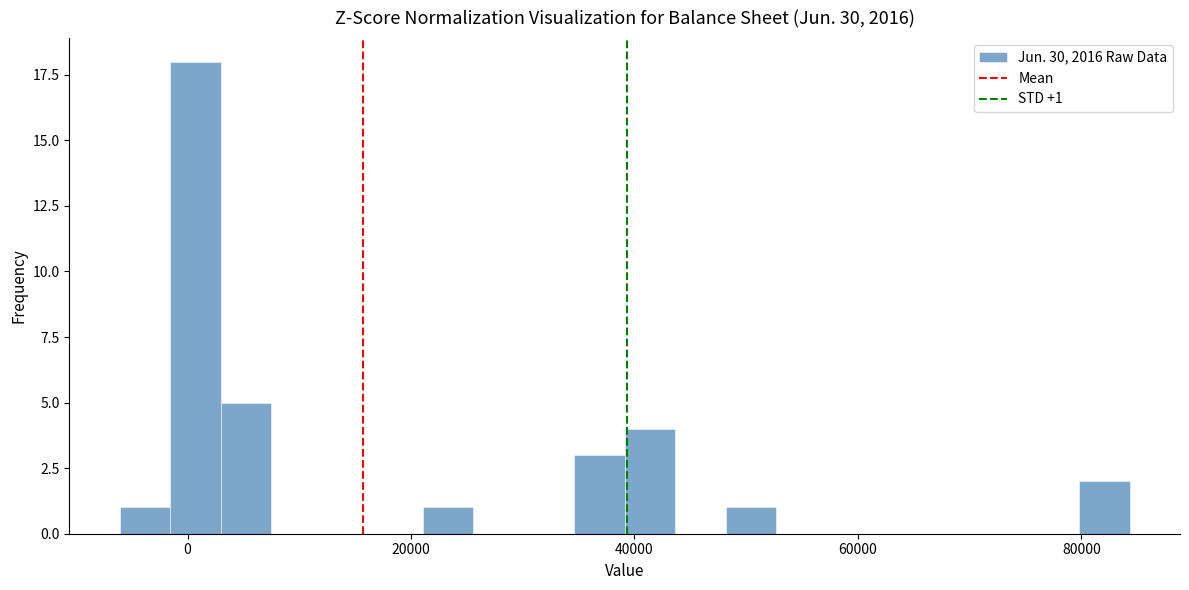

Read against the x-axis, roughly where is the centre of the tallest bar?

0